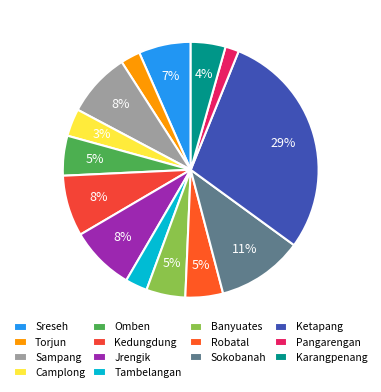

To the nearest percent, what percentage of the pie is Sreseh?

7%